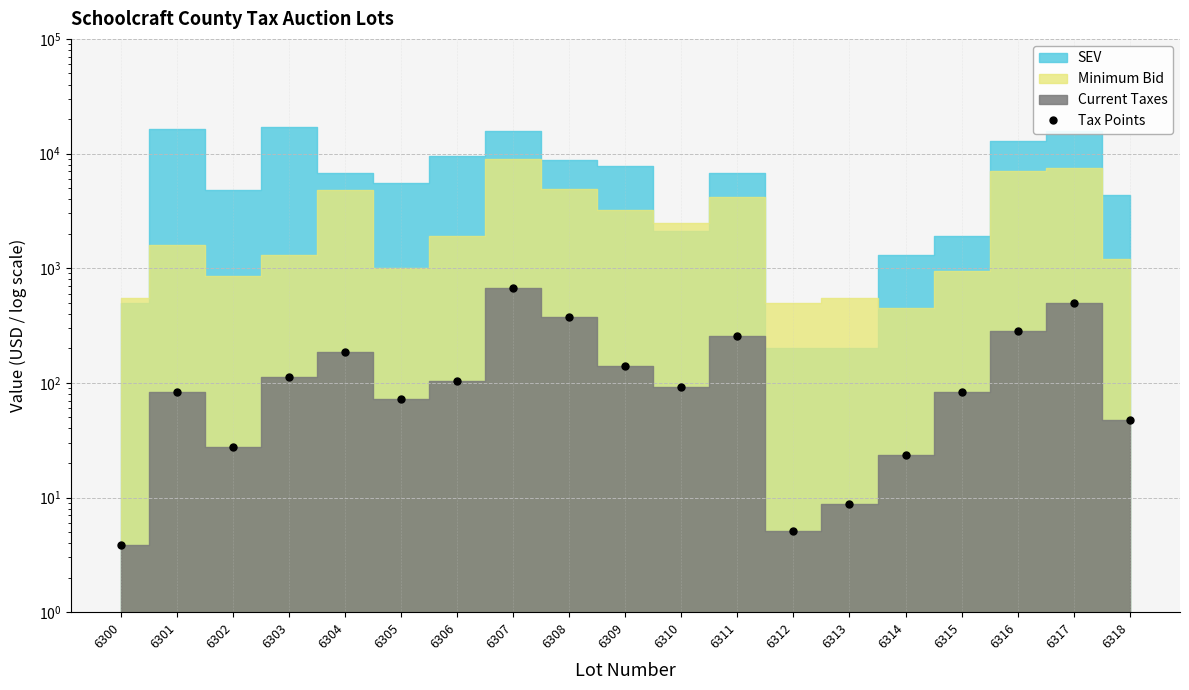

Rank the categories by value from lowest to highest.

6300, 6312, 6313, 6314, 6302, 6318, 6305, 6315, 6301, 6310, 6306, 6303, 6309, 6304, 6311, 6316, 6308, 6317, 6307